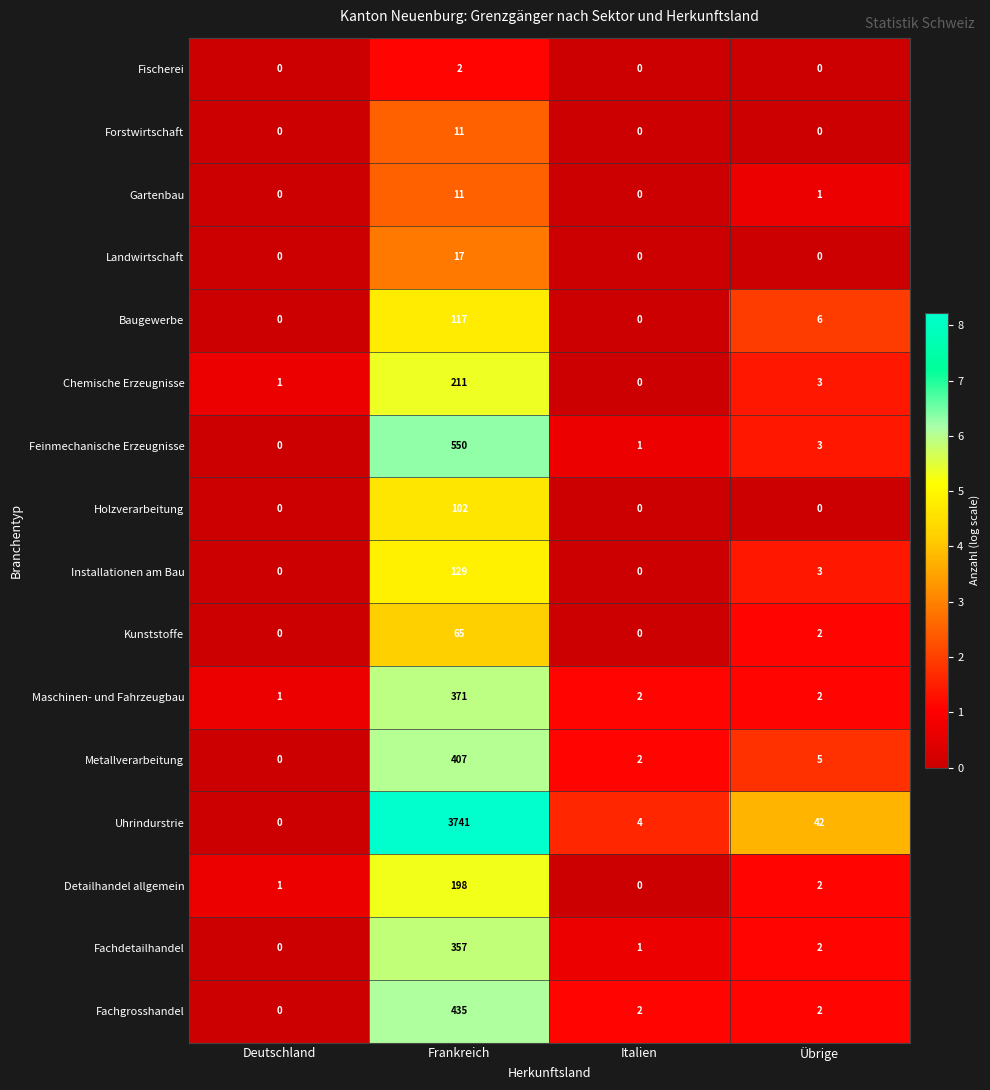

At which label does Baugewerbe first exceed 6?

Frankreich